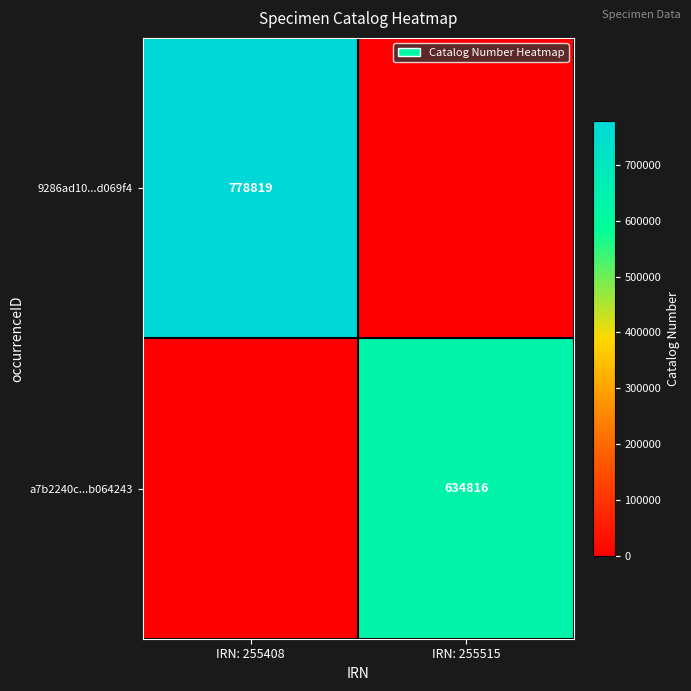

What is the total value across all series at IRN: 255408?

778819